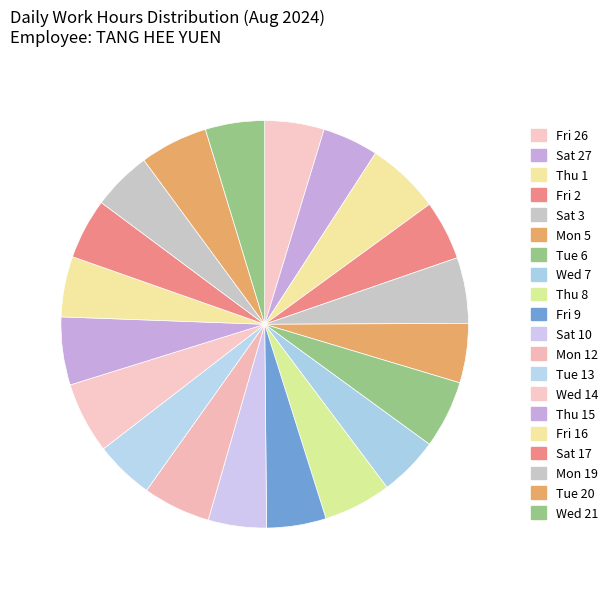

Is it true that Tue 20 is 11% of the pie?

False